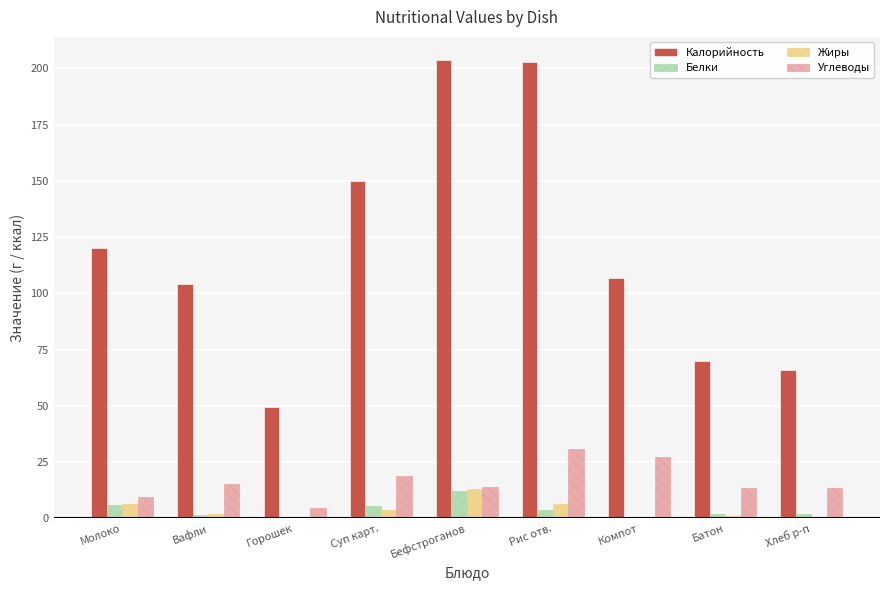

What is the approximate value of Жиры at Молоко?

6.4